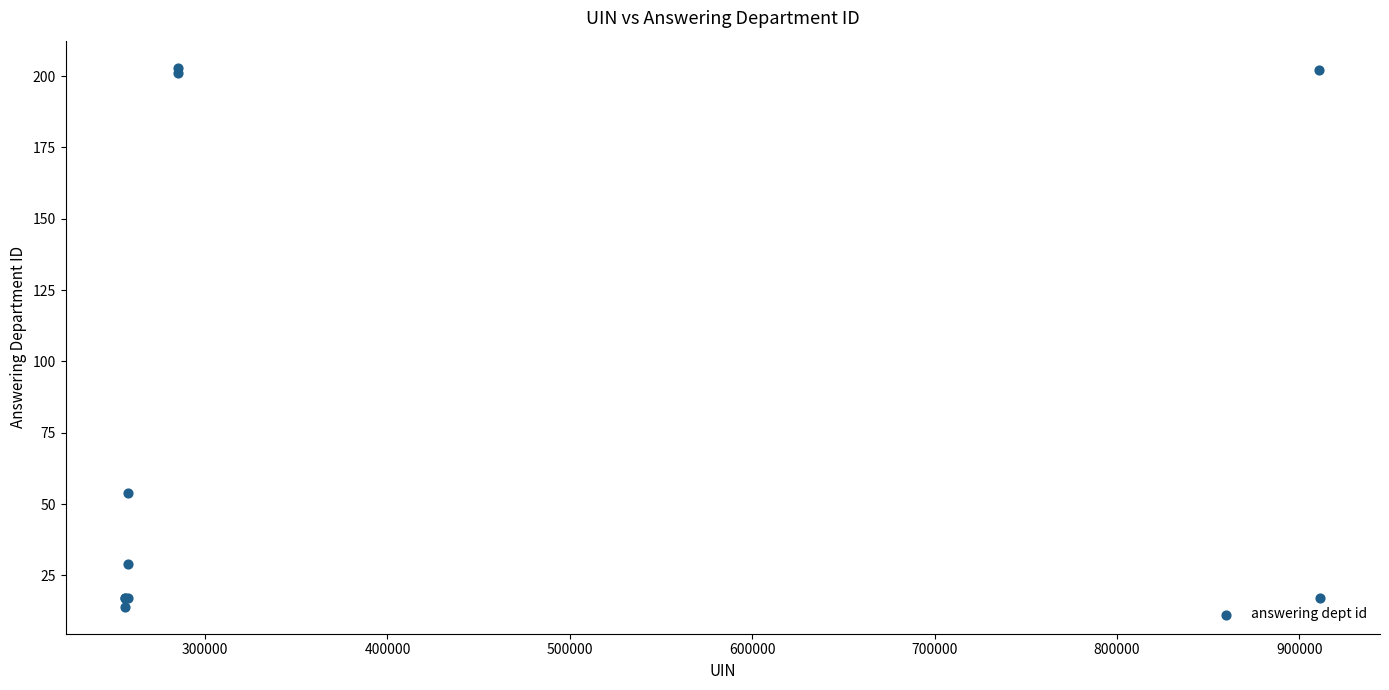

What Y value in the scatter plot is closest to 108?

54